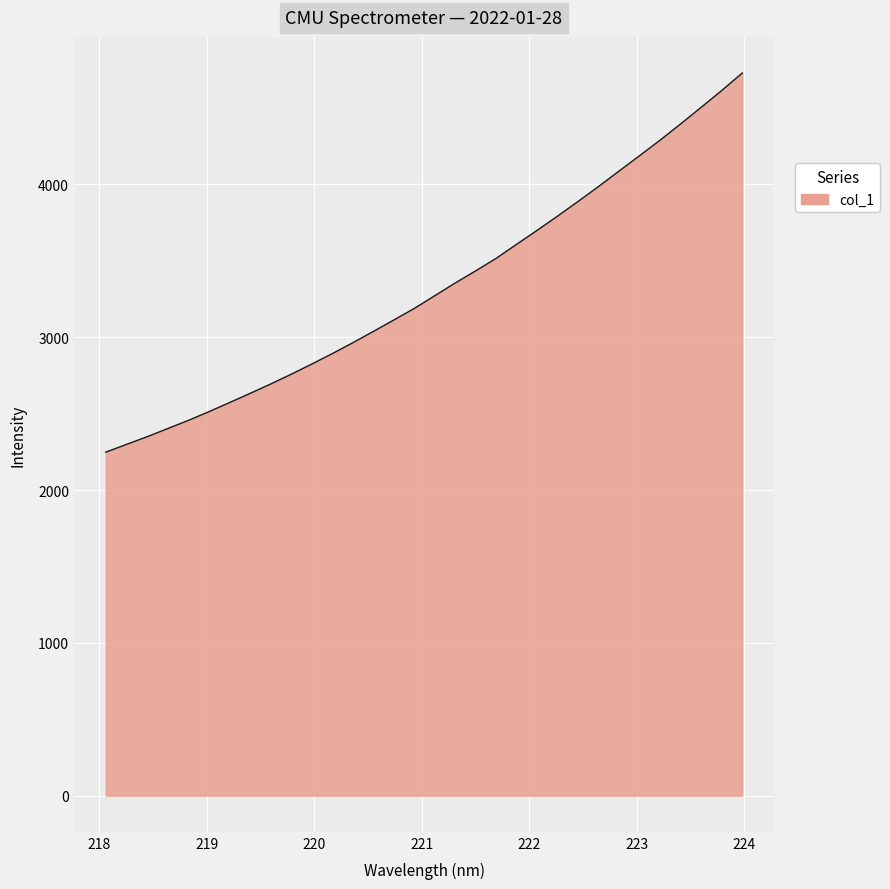

What is the minimum value shown in the chart?

2247.8